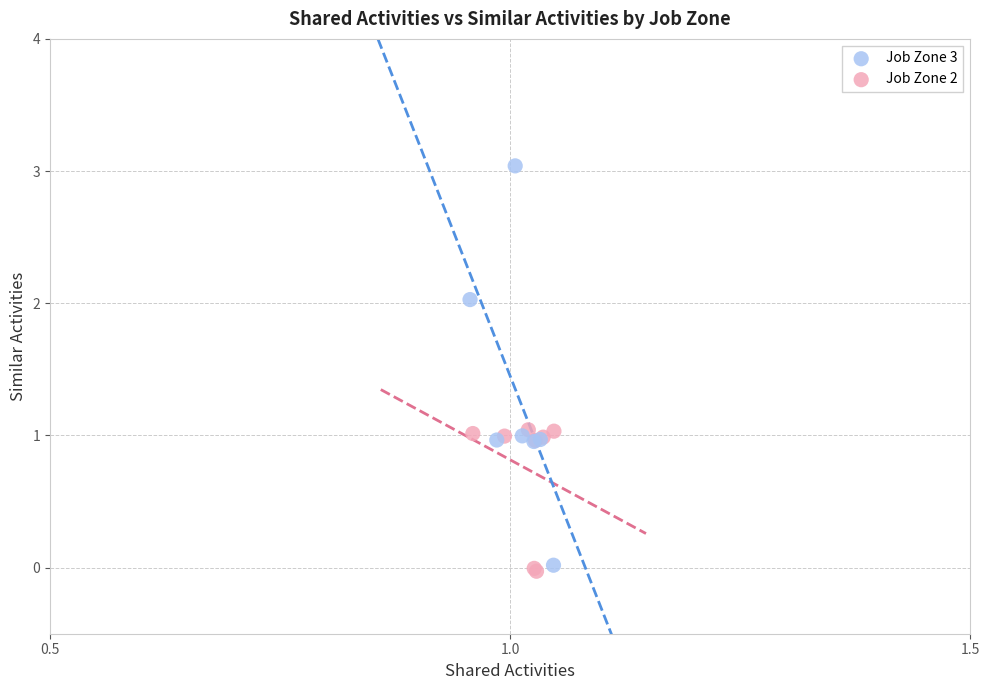

Which series has the widest spread of Y values?

Job Zone 3